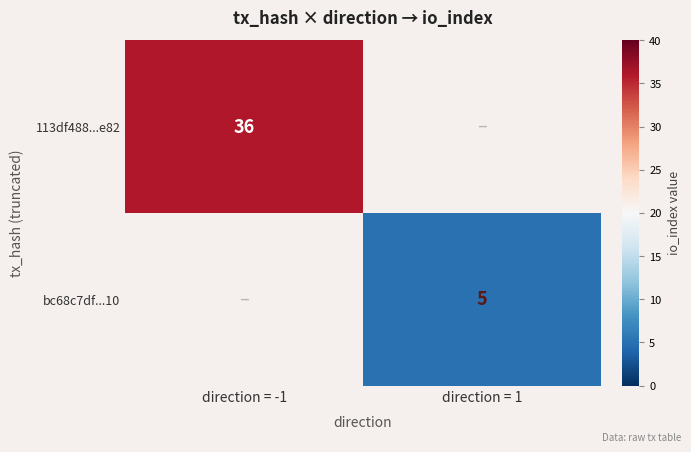

Is it true that 113df488...e82 equals 36 at direction = -1?

True